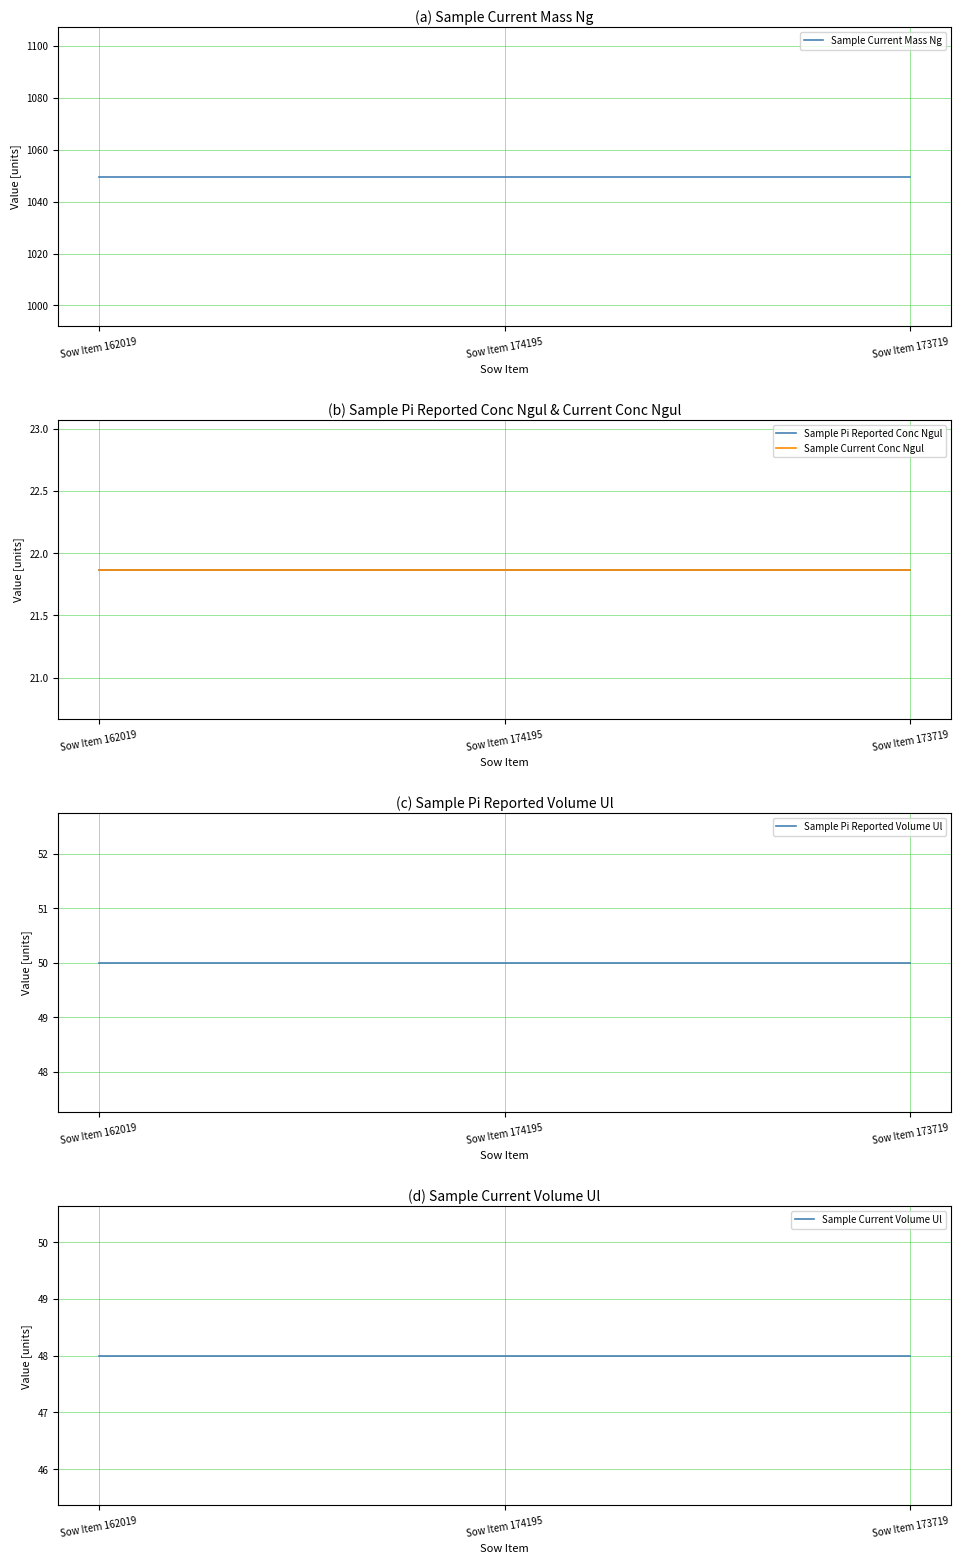

Does the chart have visible grid lines?

Yes